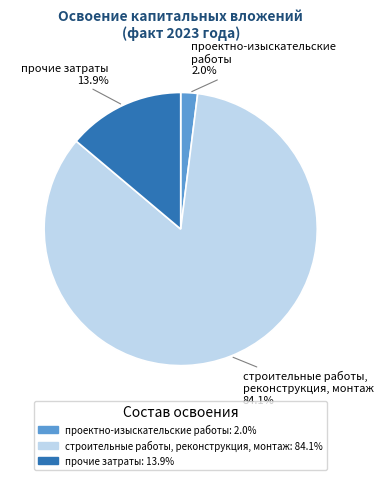

To the nearest percent, what portion does строительные работы, реконструкция, монтаж represent?

84%